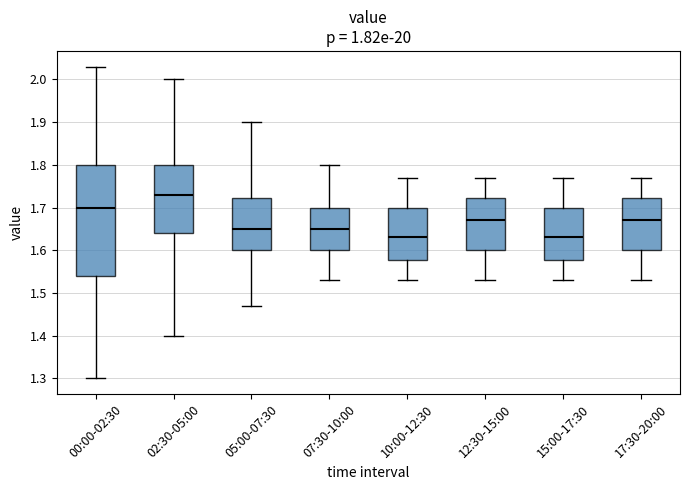

Which box's median line is the highest?

02:30-05:00